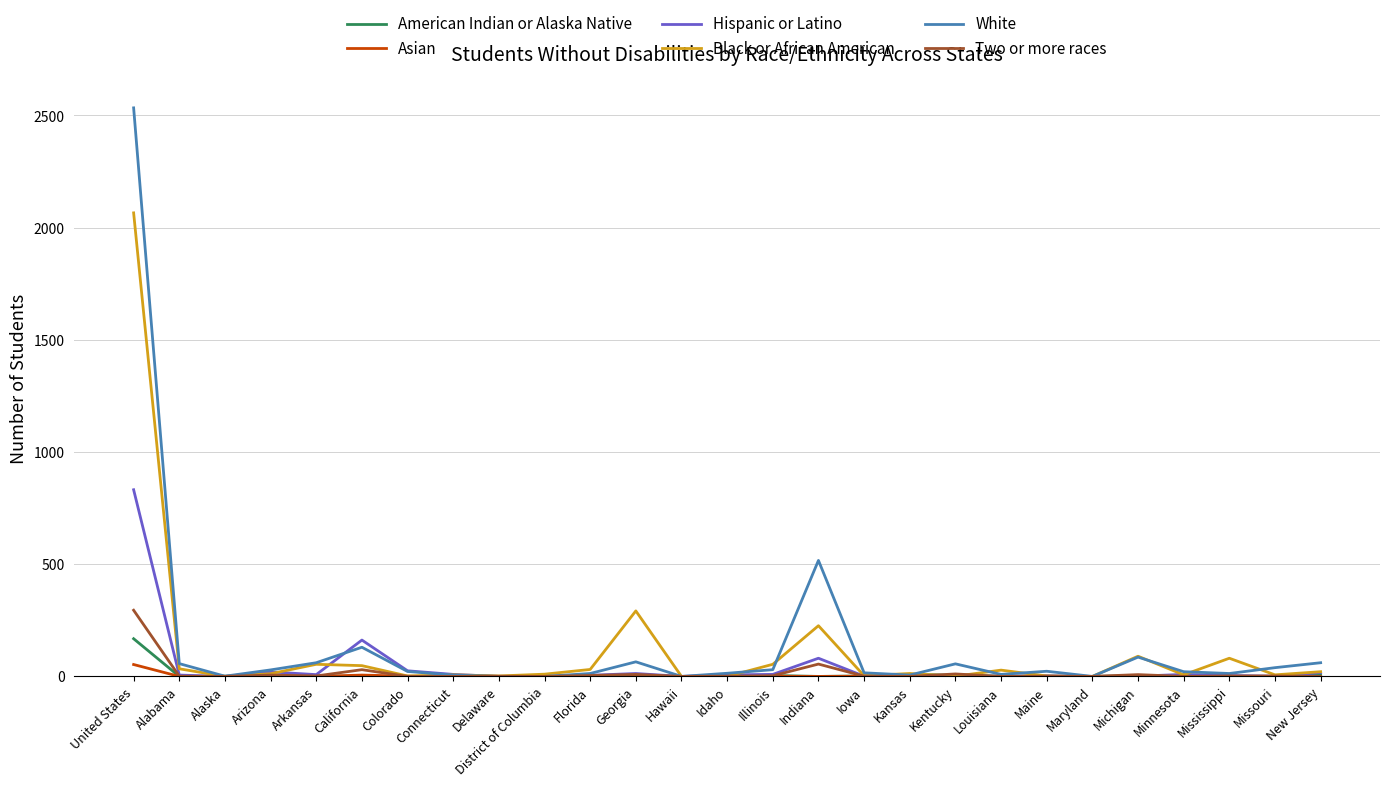

Rank the series by their maximum value, from highest to lowest.

White, Black or African American, Hispanic or Latino, Two or more races, American Indian or Alaska Native, Asian